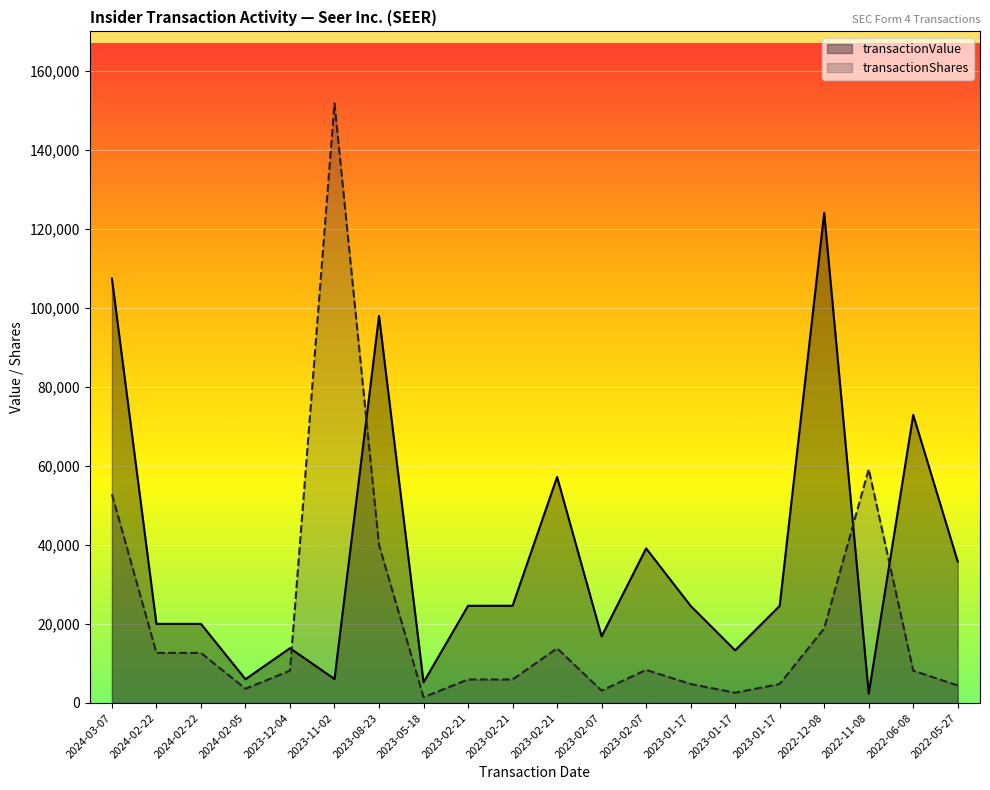

Reading left to right, transcribe all the data shown in this chart.

transactionValue: 2024-03-07=107421	2024-02-22=20024	2024-02-22=20024	2024-02-05=6015	2023-12-04=13869	2023-11-02=6071	2023-08-23=97968	2023-05-18=5224	2023-02-21=24603	2023-02-21=24606	2023-02-21=57210	2023-02-07=16861	2023-02-07=39128	2023-01-17=24573	2023-01-17=13320	2023-01-17=24573	2022-12-08=124070	2022-11-08=2367	2022-06-08=72923	2022-05-27=35794
transactionShares: 2024-03-07=52857	2024-02-22=12684	2024-02-22=12684	2024-02-05=3608	2023-12-04=8182	2023-11-02=151764	2023-08-23=40000	2023-05-18=1468	2023-02-21=5951	2023-02-21=5951	2023-02-21=13840	2023-02-07=3124	2023-02-07=8379	2023-01-17=4800	2023-01-17=2602	2023-01-17=4800	2022-12-08=18884	2022-11-08=59171	2022-06-08=8185	2022-05-27=4441